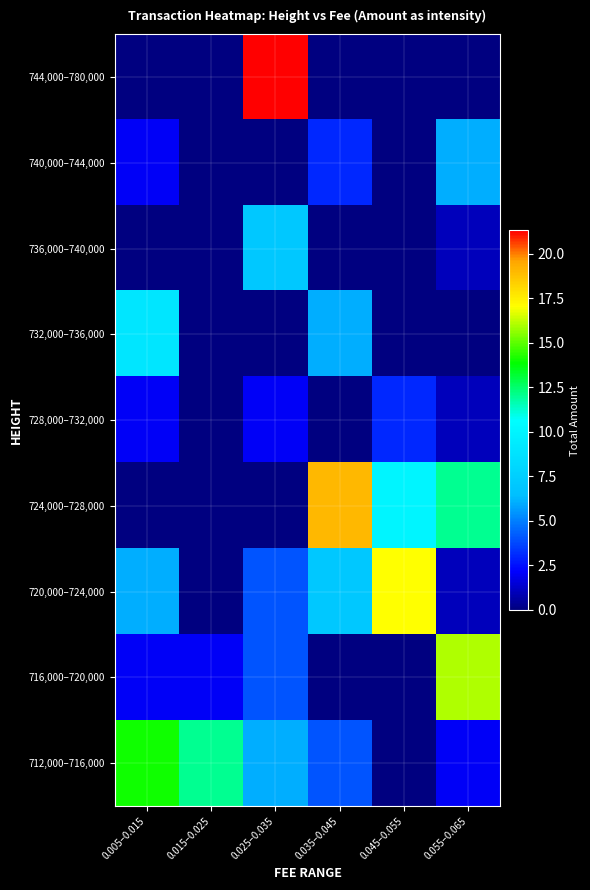

Reading right to left, extract all data points from this chart.

744,000–780,000: 0.055–0.065=0.0	0.045–0.055=0.0	0.035–0.045=0.0	0.025–0.035=21.3	0.015–0.025=0.0	0.005–0.015=0.0
740,000–744,000: 0.055–0.065=6.0	0.045–0.055=0.0	0.035–0.045=3.0	0.025–0.035=0.0	0.015–0.025=0.0	0.005–0.015=2.0
736,000–740,000: 0.055–0.065=1.0	0.045–0.055=0.0	0.035–0.045=0.0	0.025–0.035=7.0	0.015–0.025=0.0	0.005–0.015=0.0
732,000–736,000: 0.055–0.065=0.0	0.045–0.055=0.0	0.035–0.045=6.0	0.025–0.035=0.0	0.015–0.025=0.0	0.005–0.015=9.0
728,000–732,000: 0.055–0.065=1.0	0.045–0.055=3.0	0.035–0.045=0.0	0.025–0.035=2.0	0.015–0.025=0.0	0.005–0.015=2.0
724,000–728,000: 0.055–0.065=12.0	0.045–0.055=10.0	0.035–0.045=19.0	0.025–0.035=0.0	0.015–0.025=0.0	0.005–0.015=0.0
720,000–724,000: 0.055–0.065=1.0	0.045–0.055=17.0	0.035–0.045=7.0	0.025–0.035=4.0	0.015–0.025=0.0	0.005–0.015=6.0
716,000–720,000: 0.055–0.065=16.0	0.045–0.055=0.0	0.035–0.045=0.0	0.025–0.035=4.0	0.015–0.025=2.0	0.005–0.015=2.0
712,000–716,000: 0.055–0.065=2.0	0.045–0.055=0.0	0.035–0.045=4.0	0.025–0.035=6.0	0.015–0.025=12.0	0.005–0.015=14.0